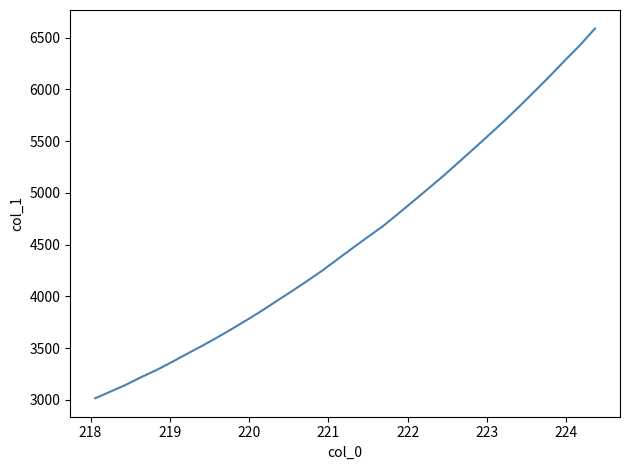

What is the minimum value shown in the chart?

3016.1